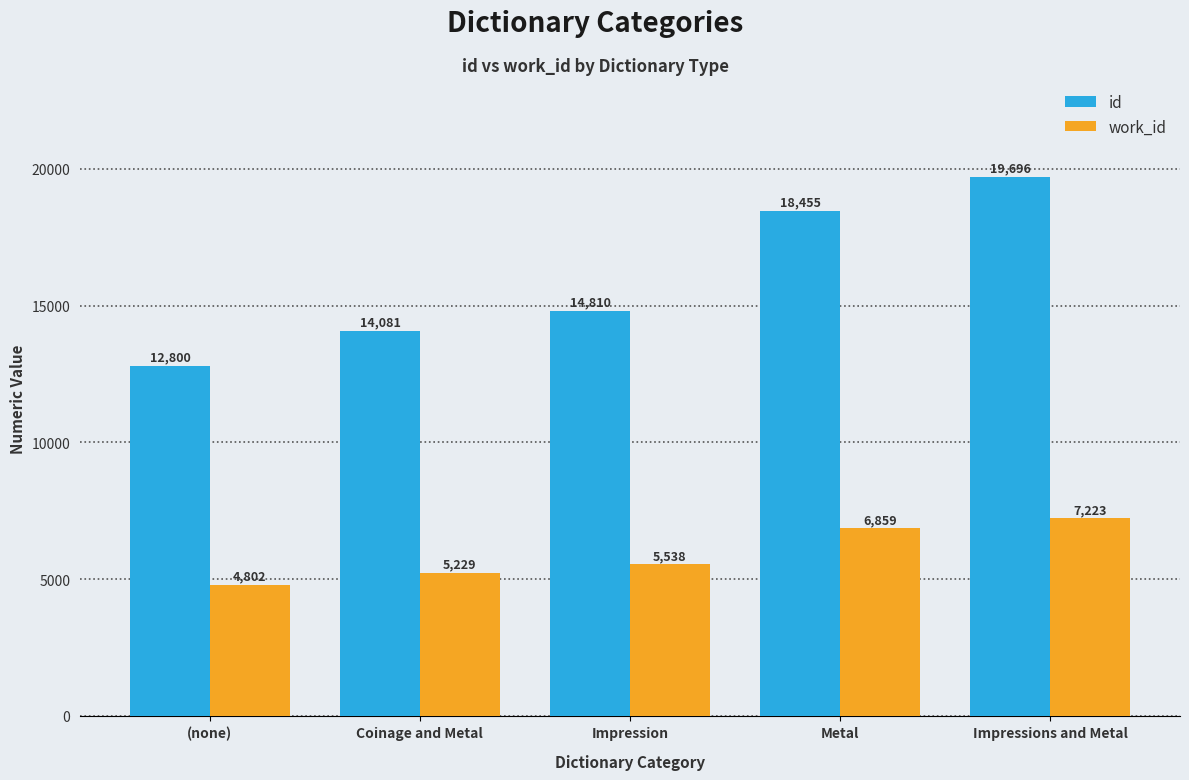

Count the number of categories in the chart.

5